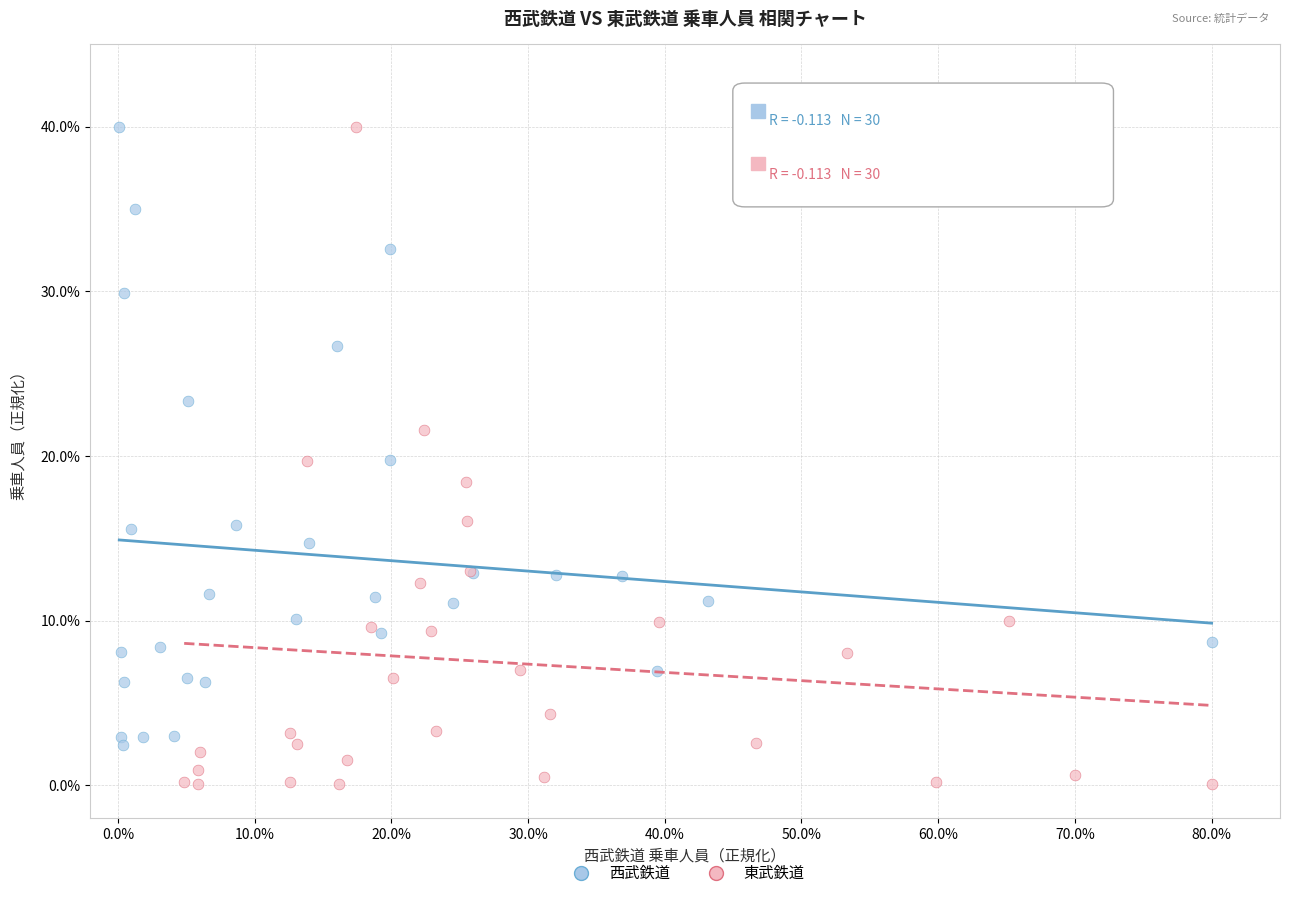

Which series reaches the minimum Y coordinate?

東武鉄道